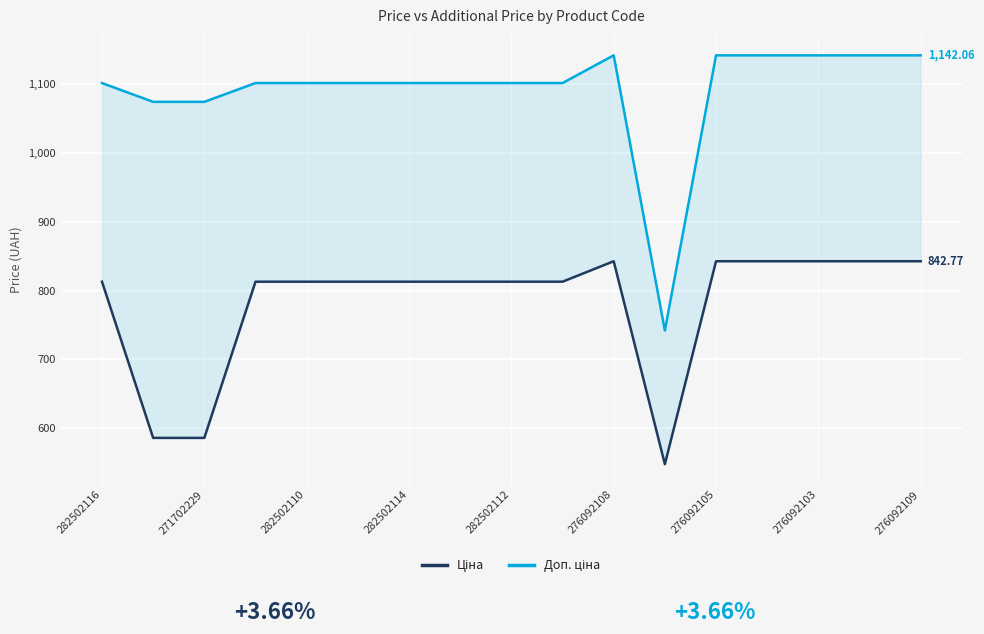

How many lines are shown in the chart?

2